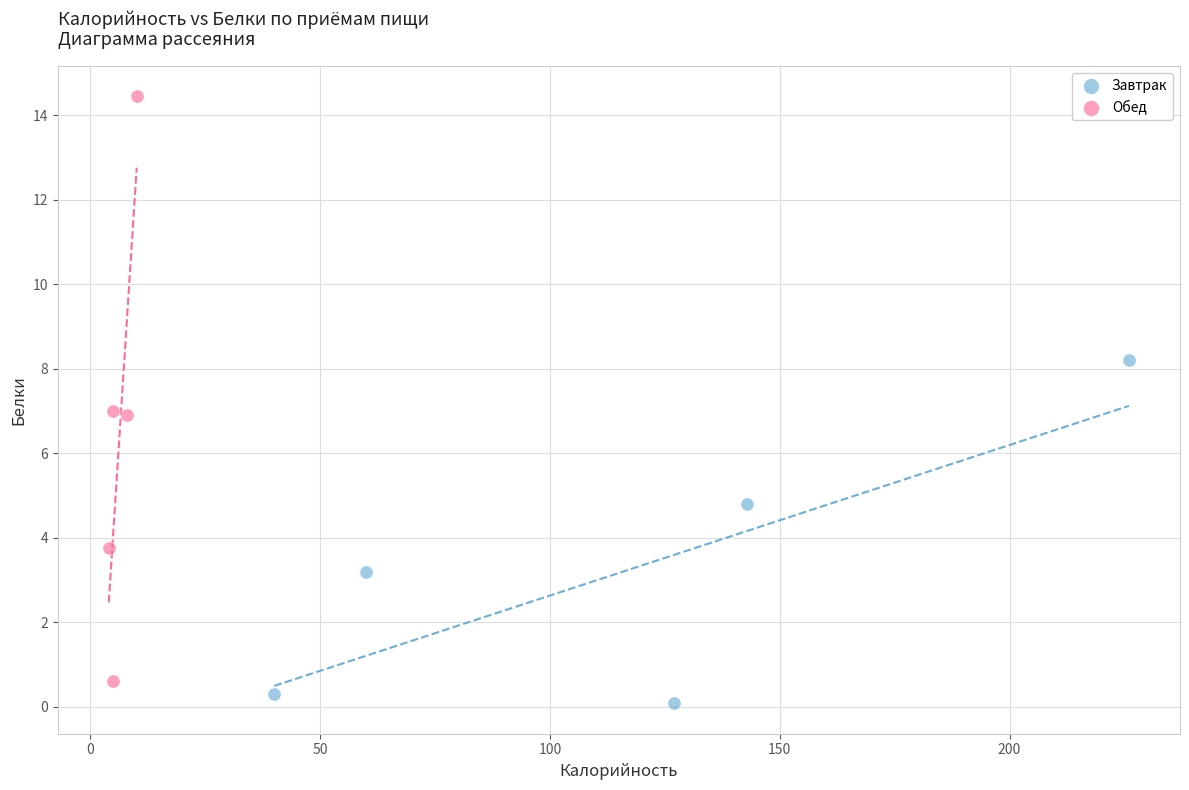

Which series reaches the maximum Y coordinate?

Обед